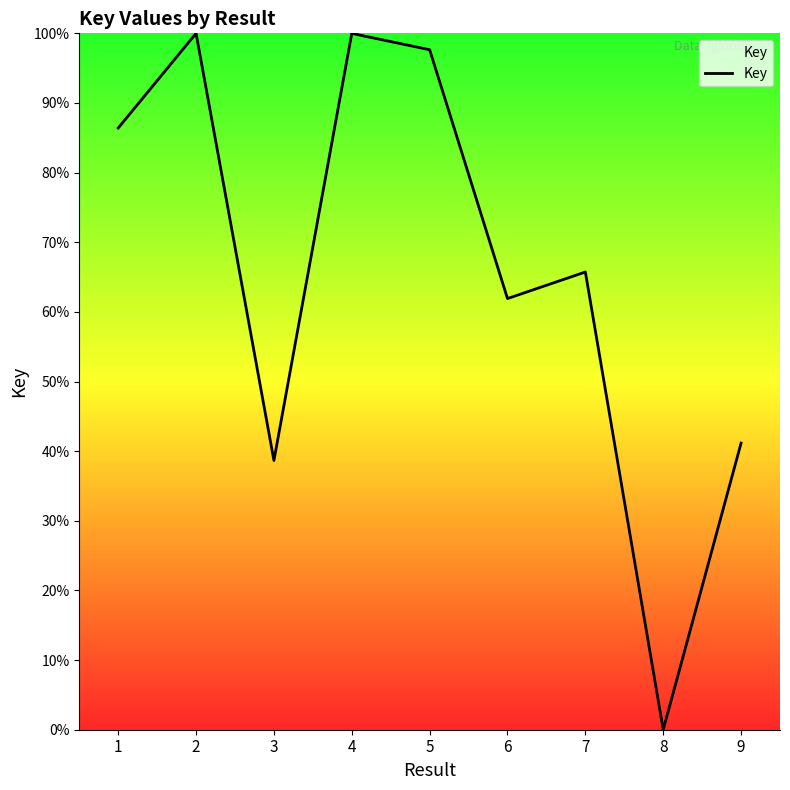

At which category does the data reach its first local peak?

2